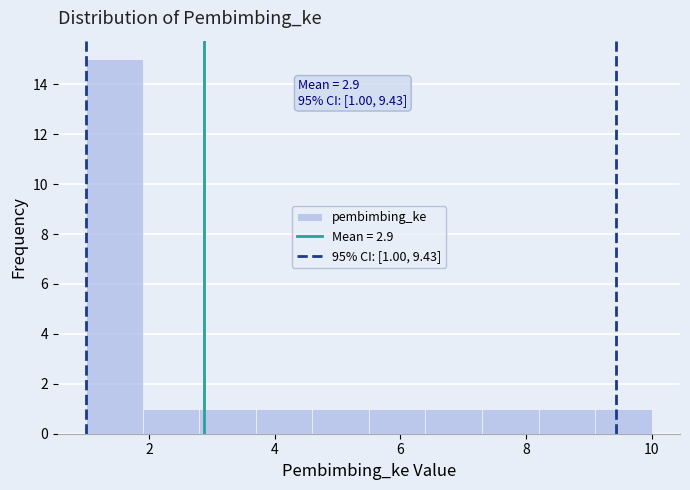

Over which range of the x-axis is the bar tallest?

1.0 to 1.9